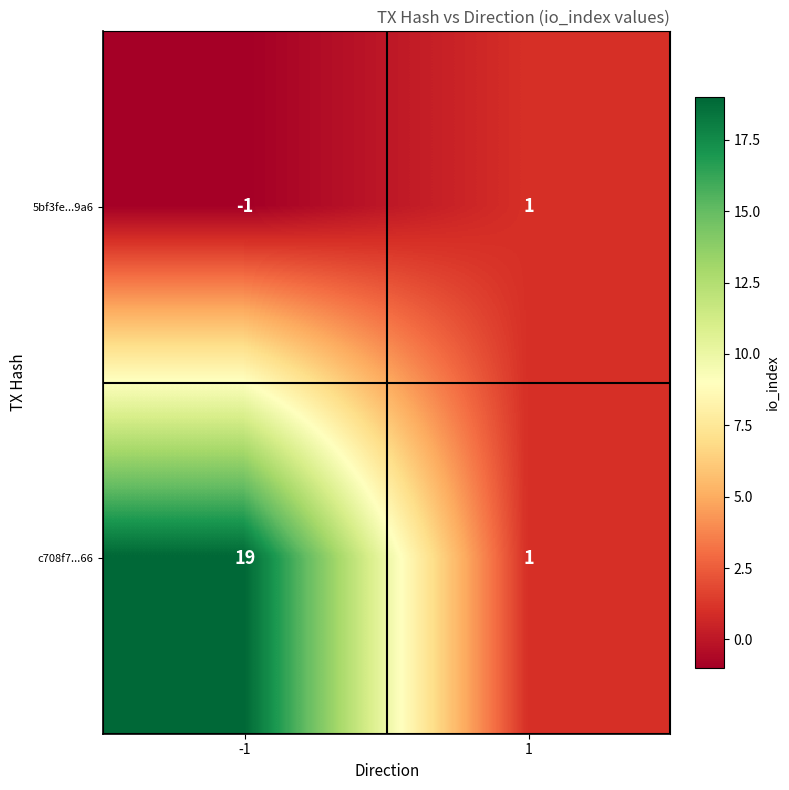

What is the greatest value displayed?

19